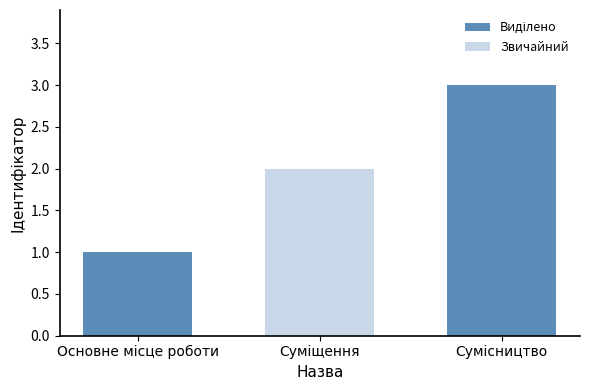

What is the value of the 3rd bar from the left?

3